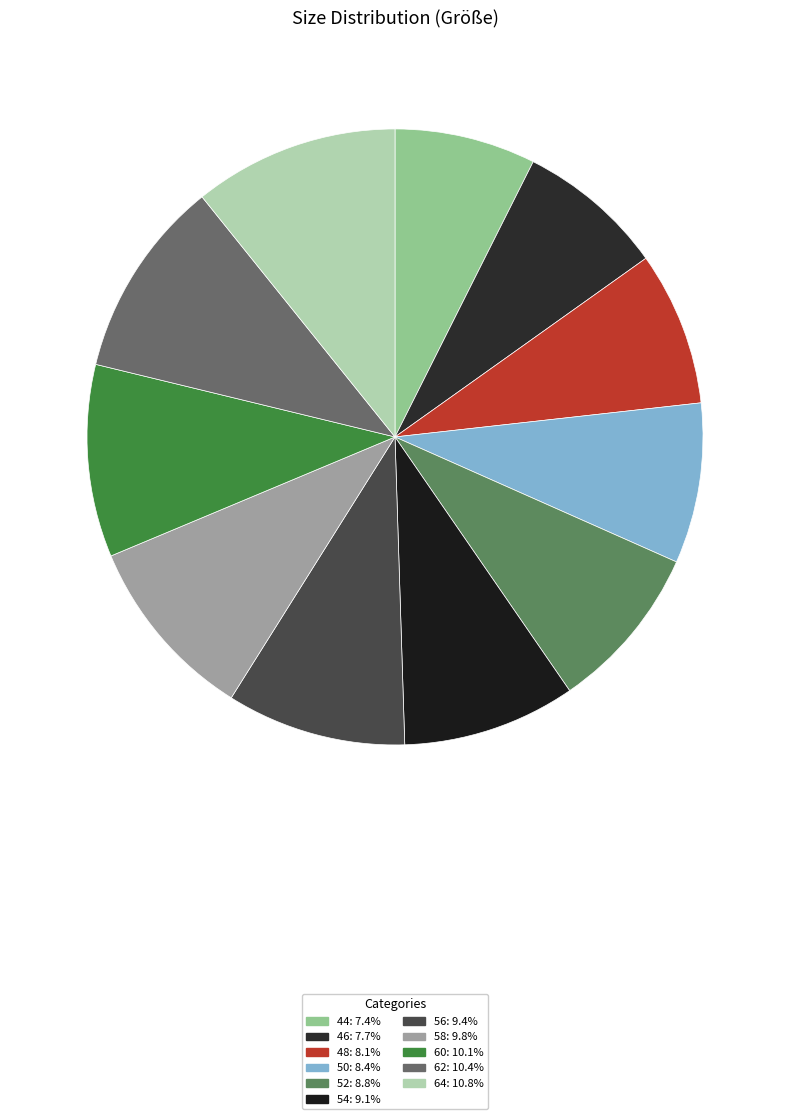

To the nearest percent, what percentage of the pie is 56?

9%